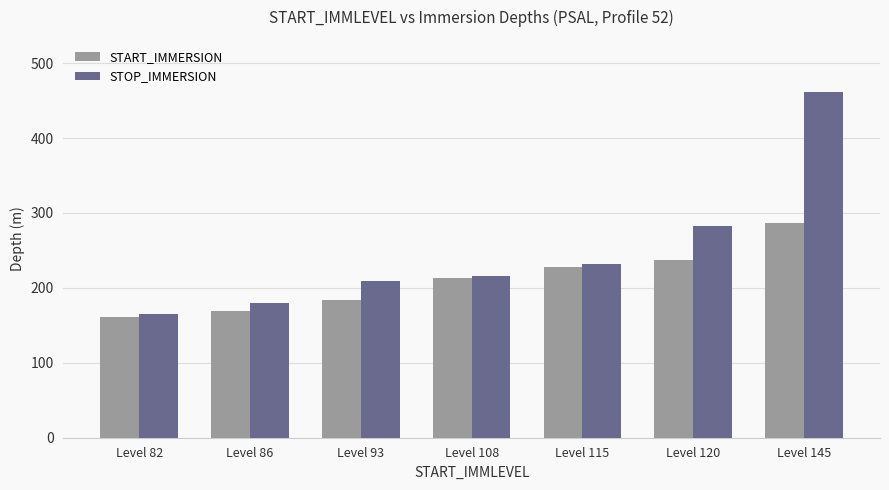

What is the smallest value displayed?

161.4